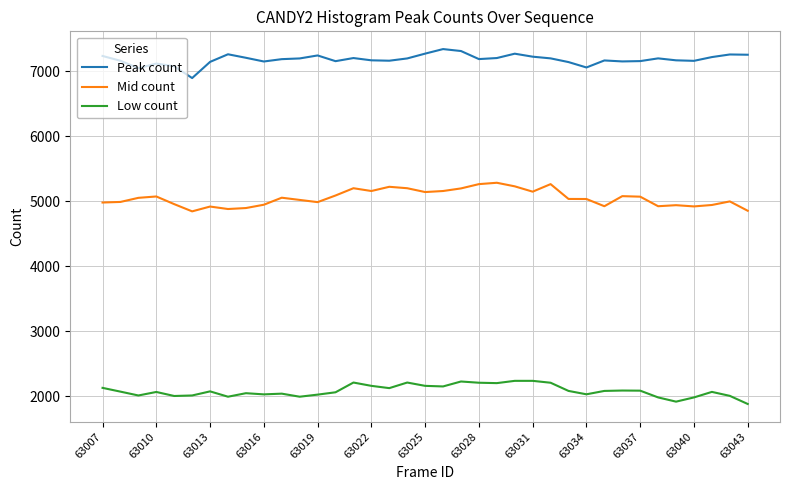

Which series has the largest total across all categories?

Peak count